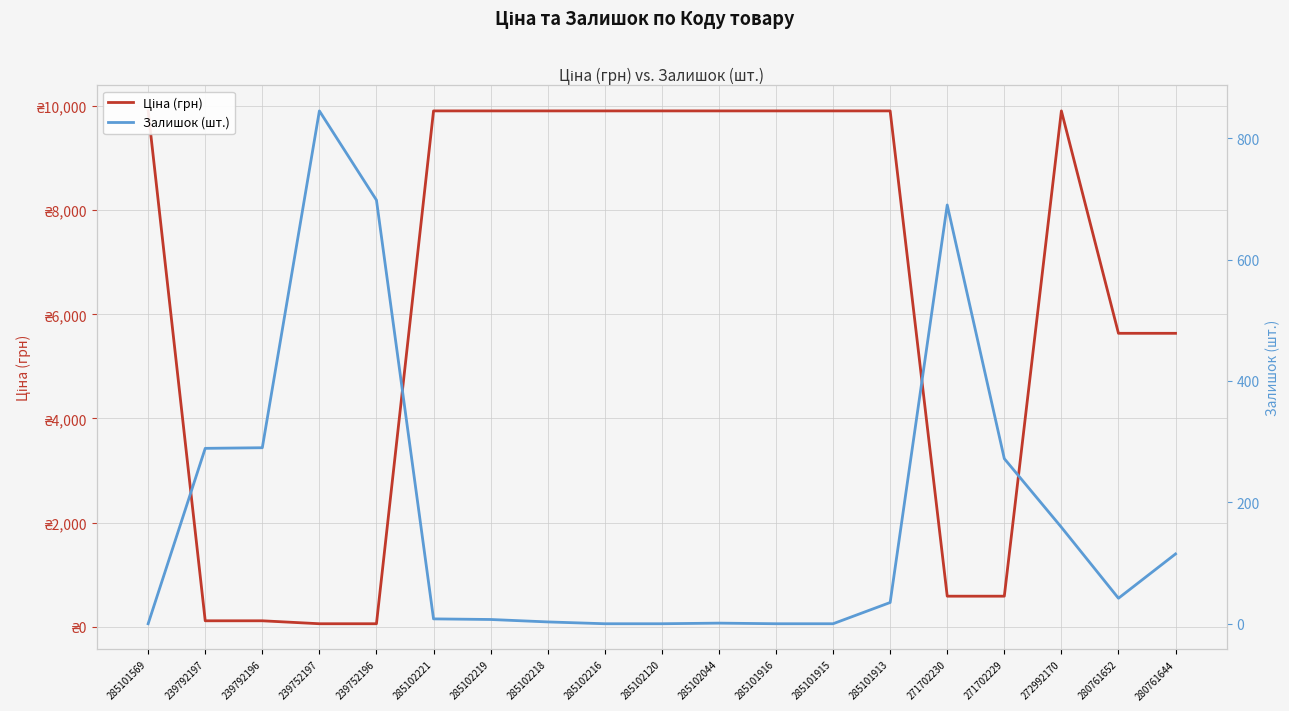

Where does the Залишок (шт.) series first go above 35?

239792197